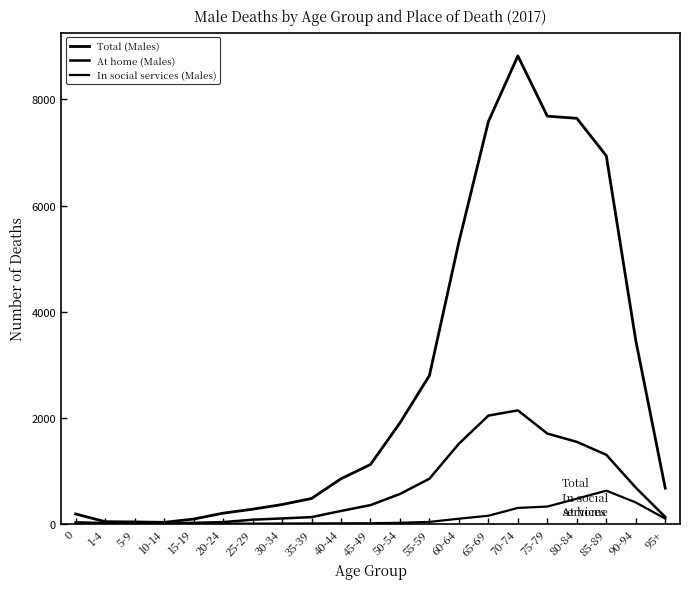

How many lines are shown in the chart?

3